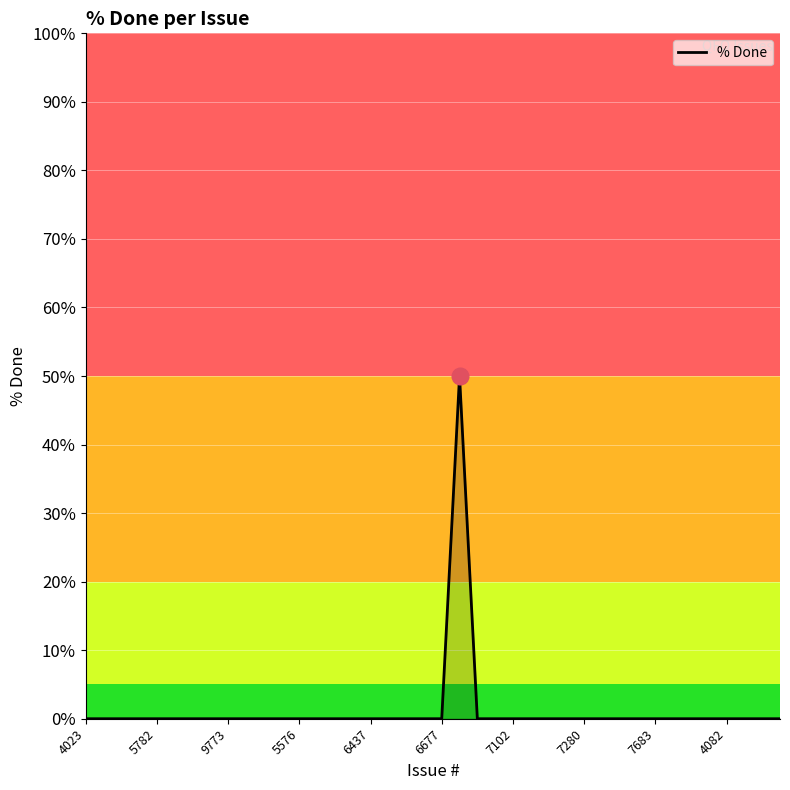

What is the maximum value shown in the chart?

50